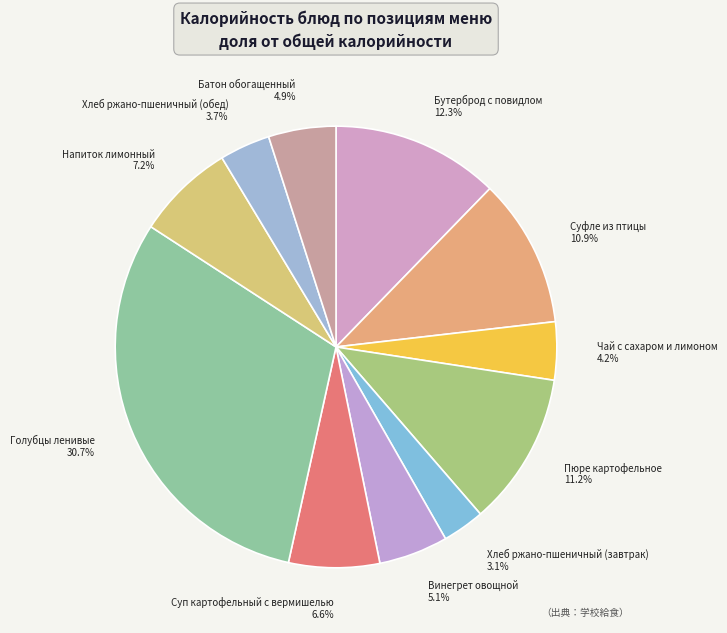

To the nearest percent, what is the average slice percentage?

9%